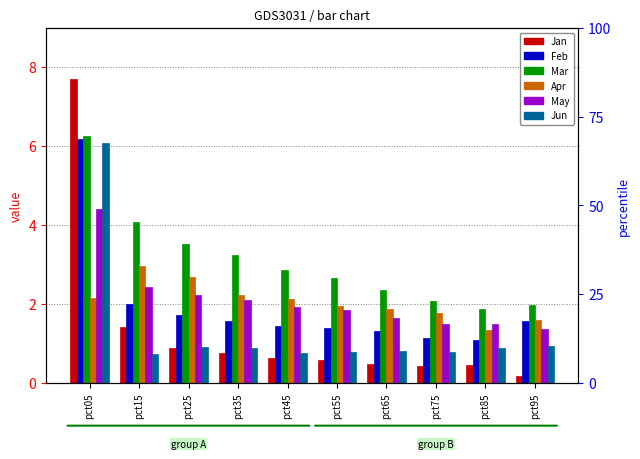

What is the value of the Apr bar at the 4th from the left?

2.2